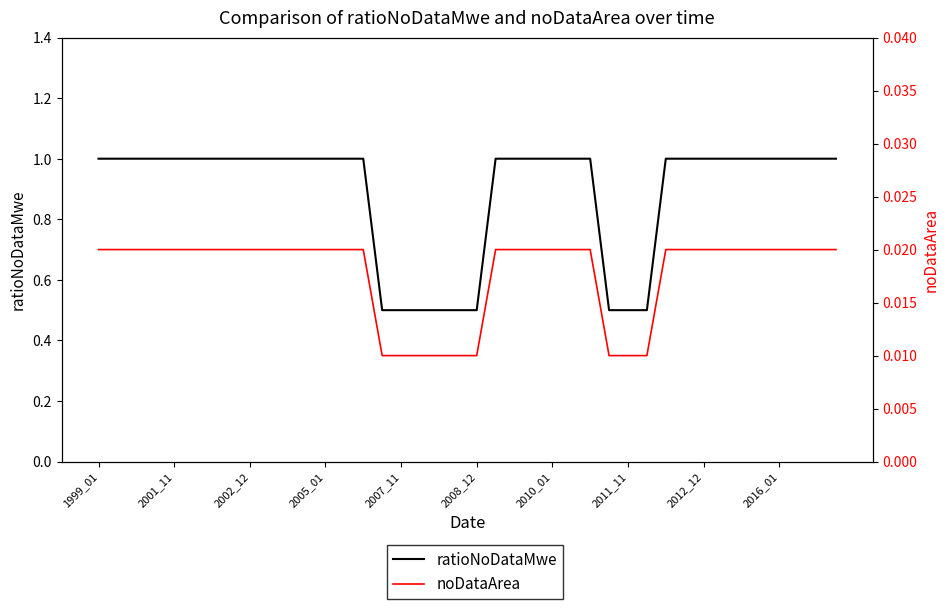

Which series has the largest range (max minus min)?

ratioNoDataMwe